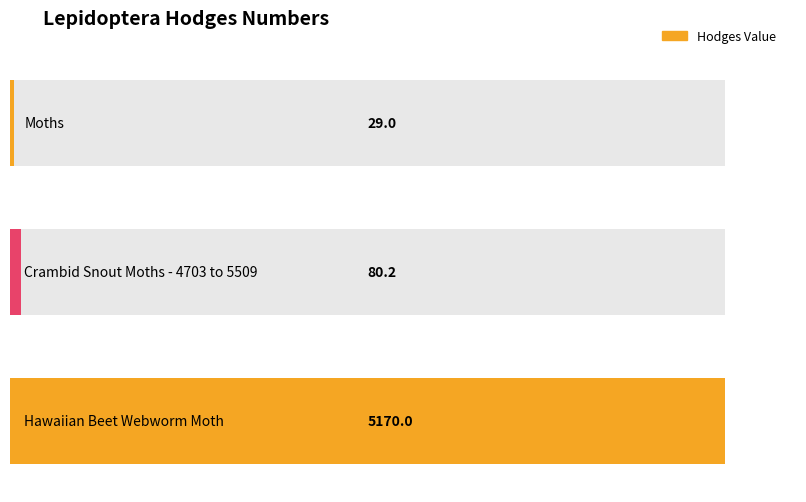

The value at Hawaiian Beet Webworm Moth is 5170.0. True or false?

True